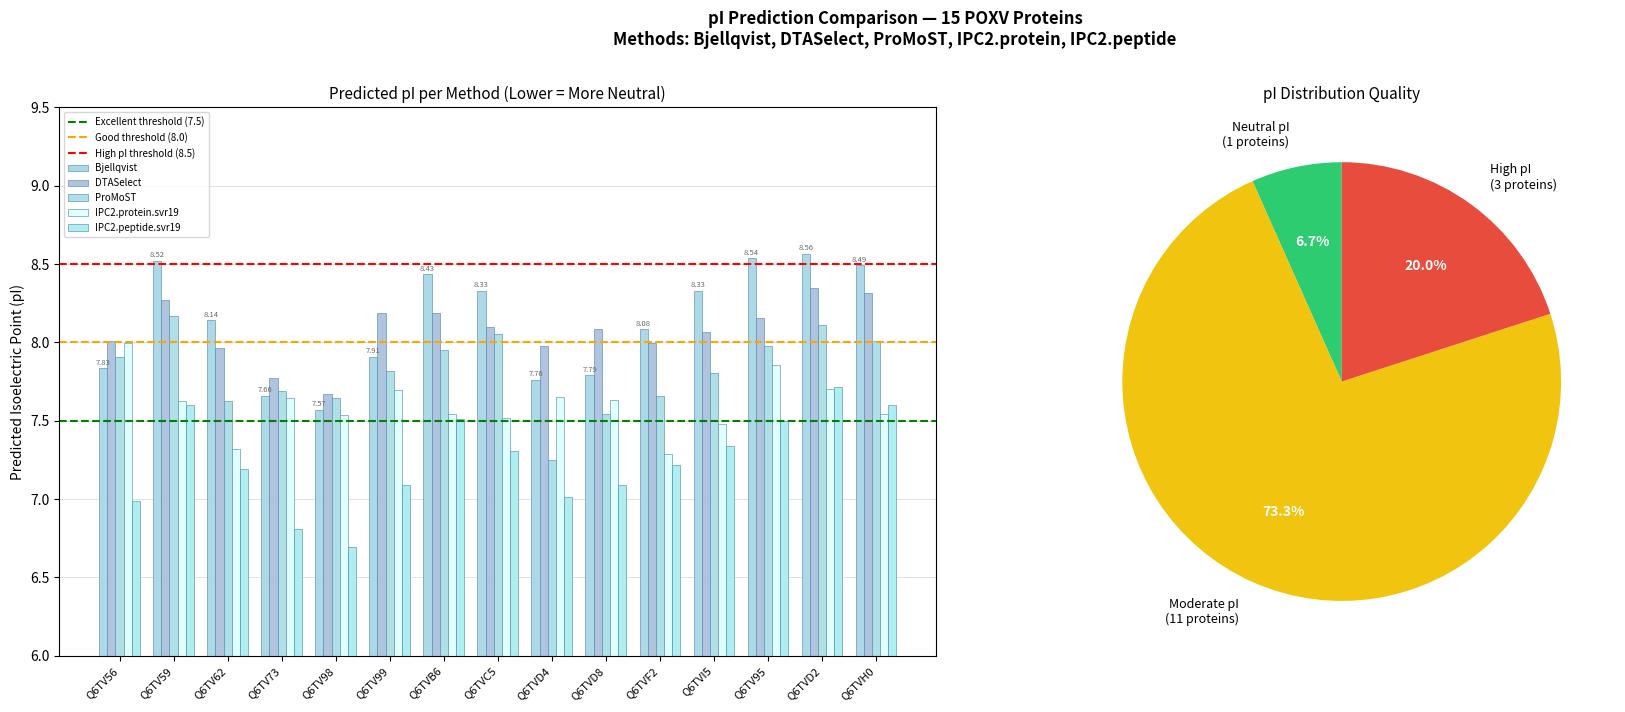

What position from the right is Q6TVC5?

8